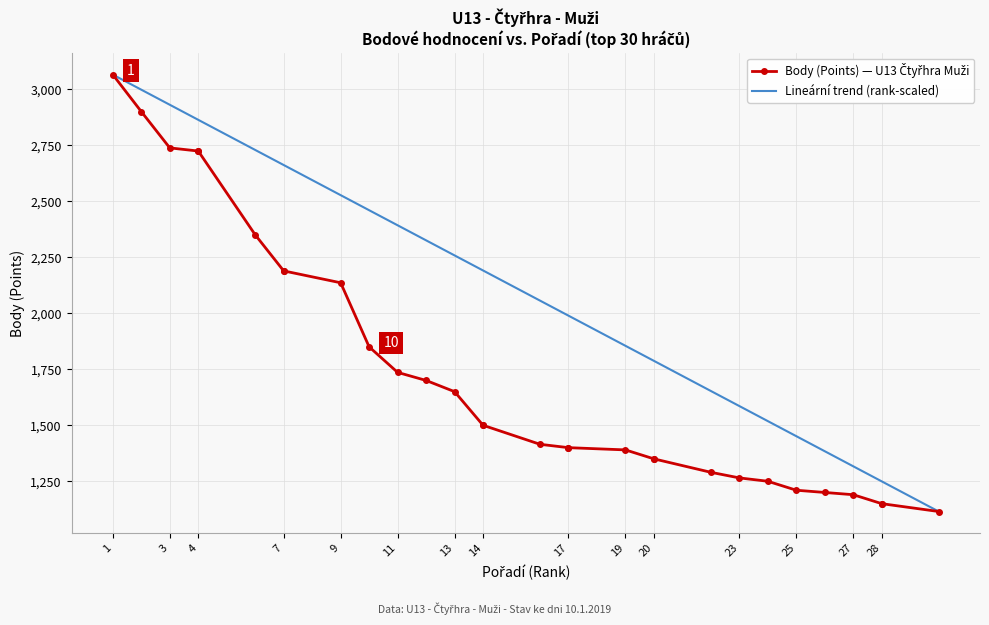

Rank the series by their maximum value, from lowest to highest.

Body (Points) — U13 Čtyřhra Muži, Lineární trend (rank-scaled)